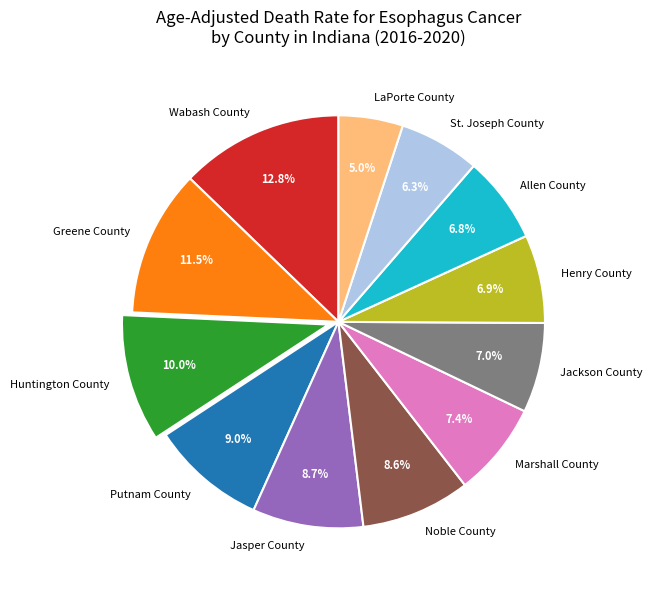

Does LaPorte County account for over 50% of the chart?

No